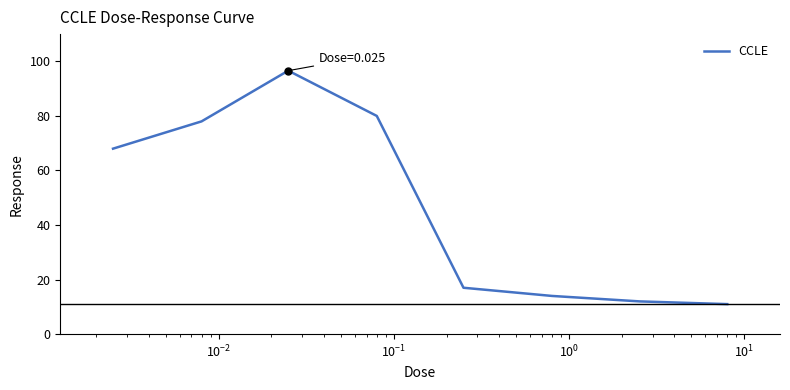

True or false: the data has more than 0 interior local peaks.

True